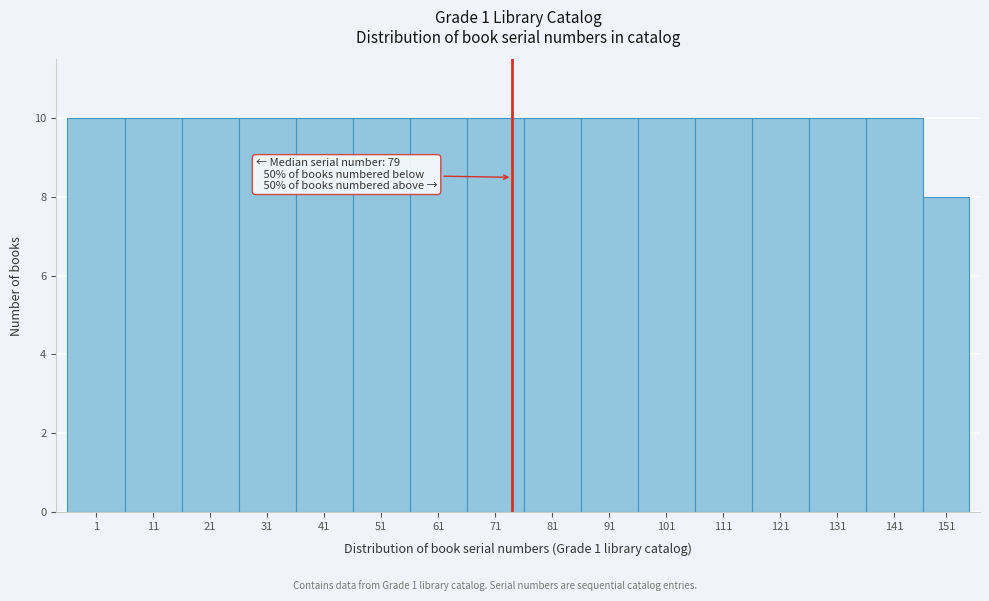

Reading left to right, transcribe all the data shown in this chart.

10	10	10	10	10	10	10	10	10	10	10	10	10	10	10	8